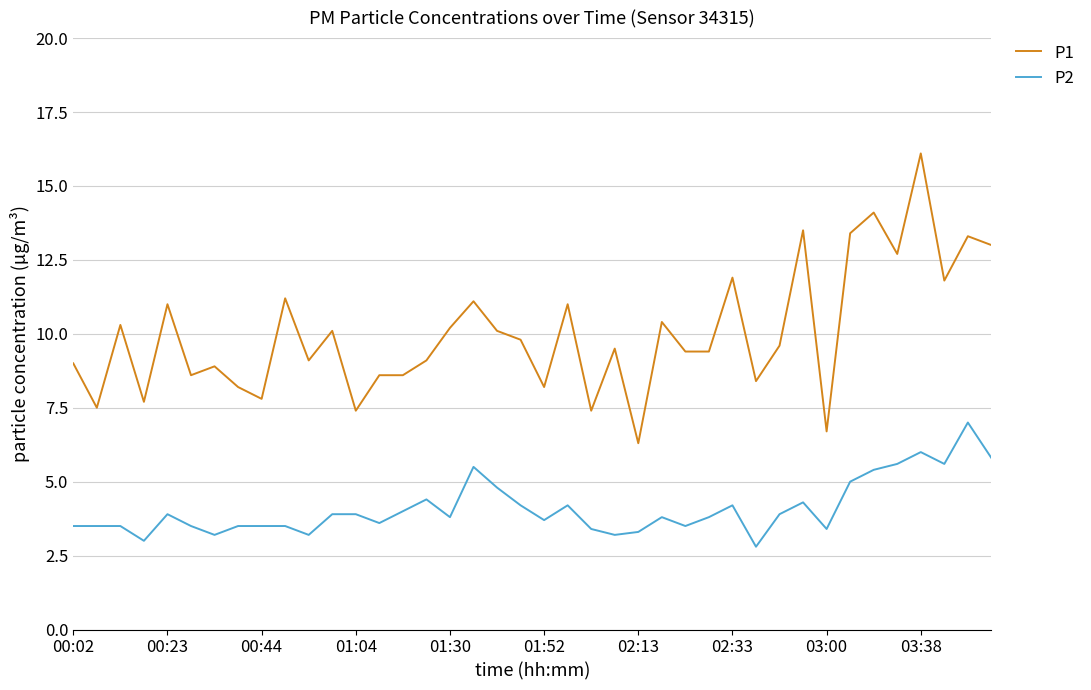

List the series in order of their peak value, highest first.

P1, P2